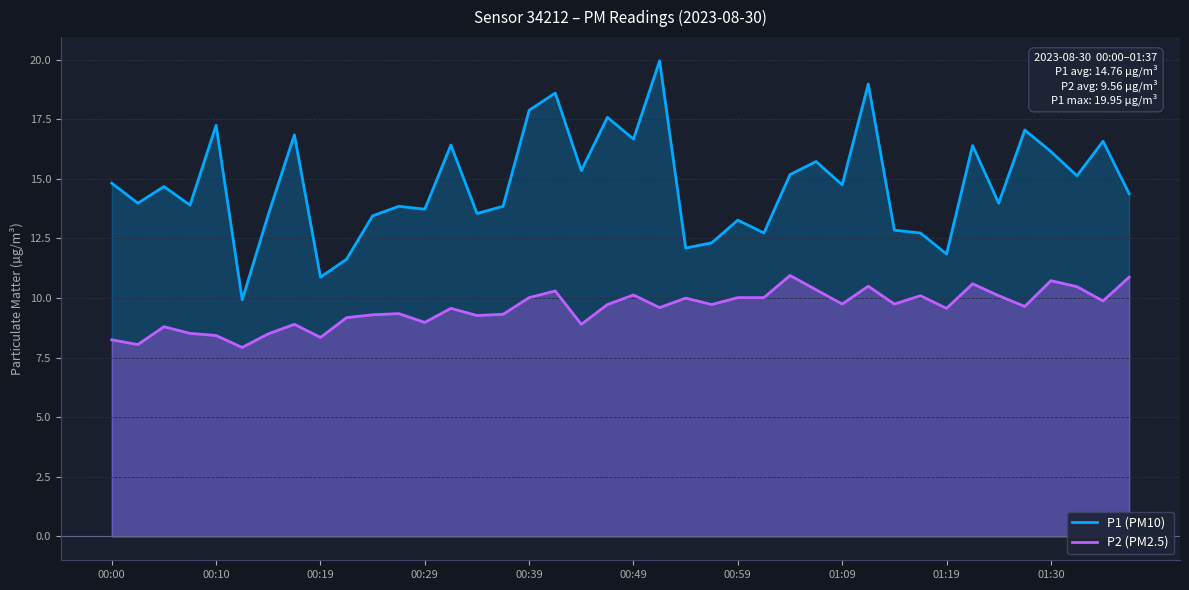

True or false: P2 (PM2.5) and P1 (PM10) cross at least once.

False